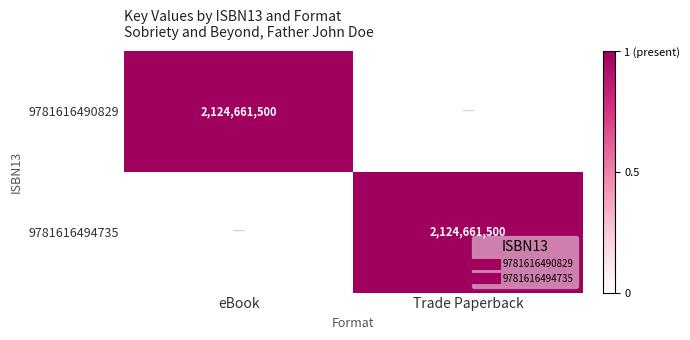

How many data points does each series have?

2